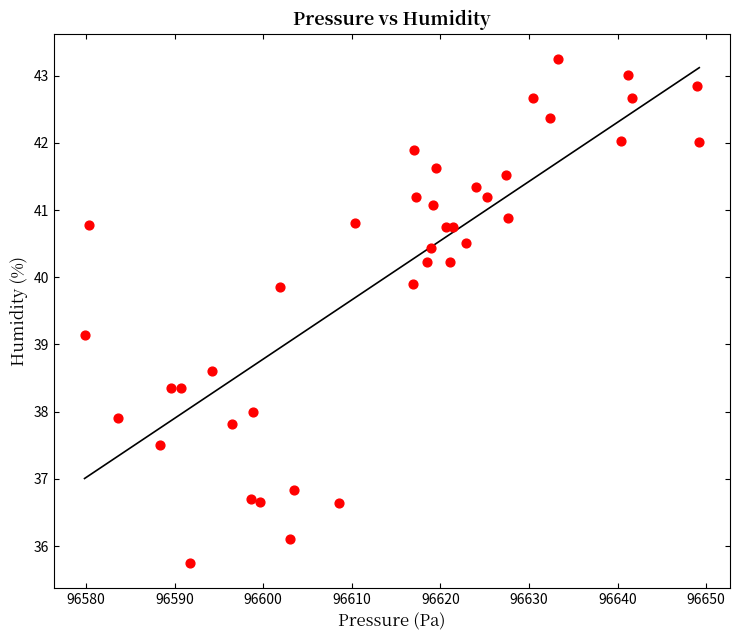

What Y value in the scatter plot is closest to 39?

39.1